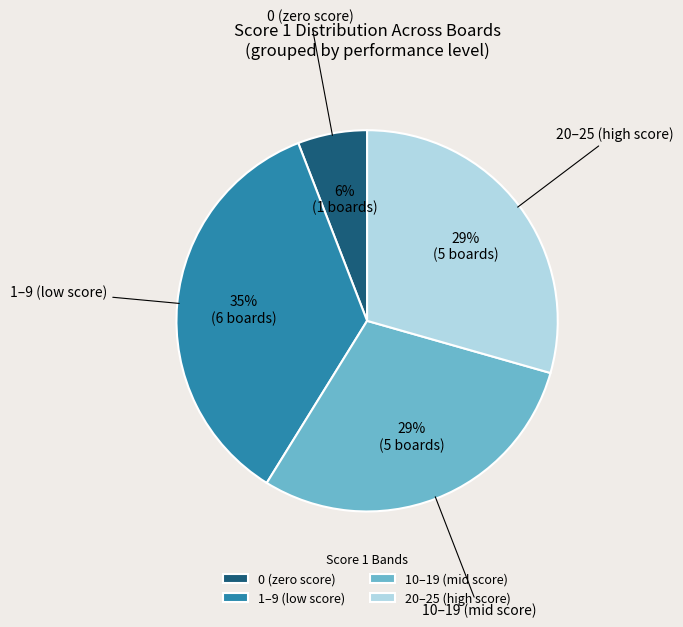

To the nearest percent, what portion does 0 (zero score) represent?

6%